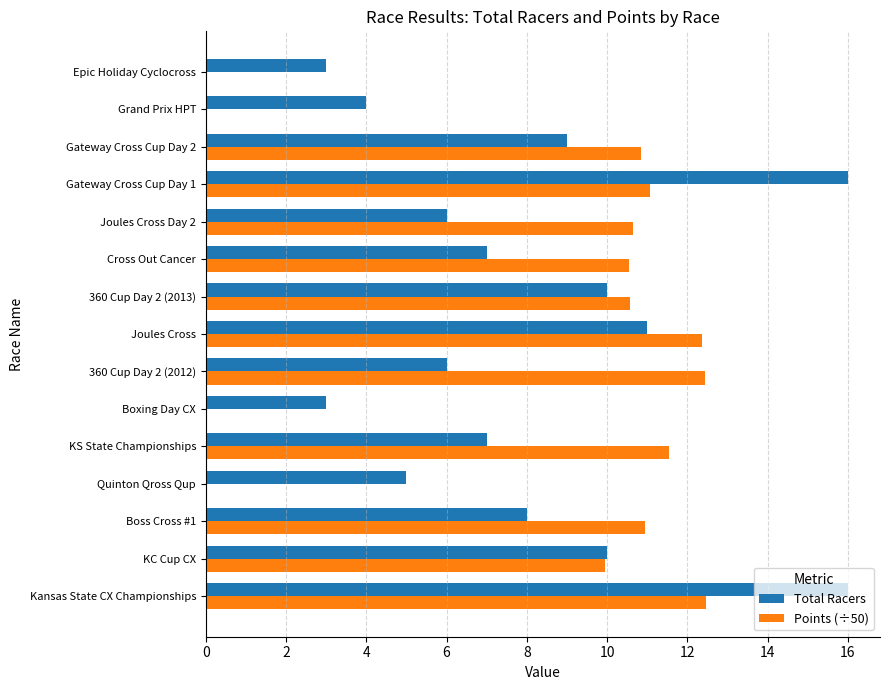

What is the greatest value displayed?

16.0